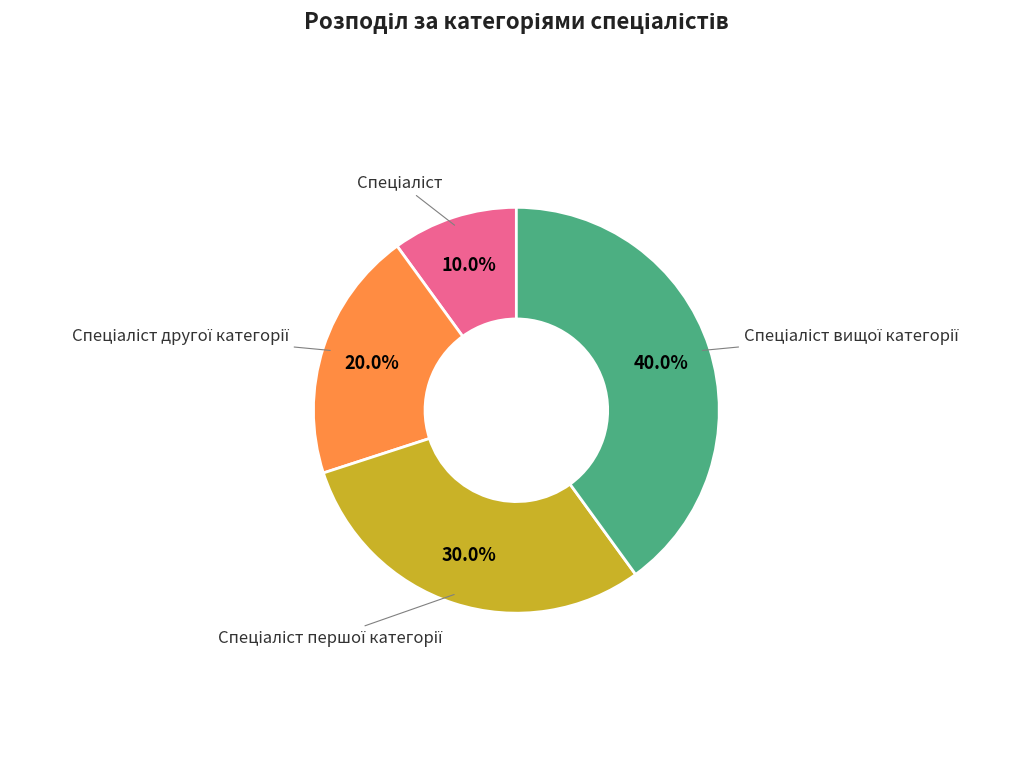

Is there any slice that represents more than half of the pie?

No